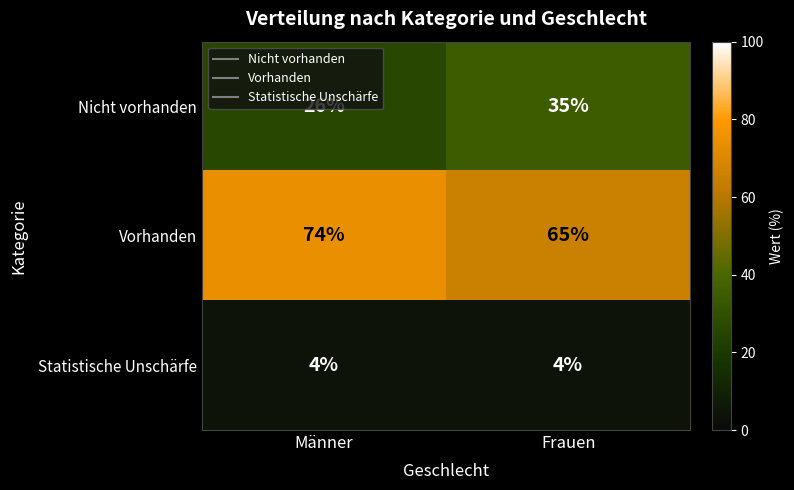

What is the sum of all Nicht vorhanden values?

61